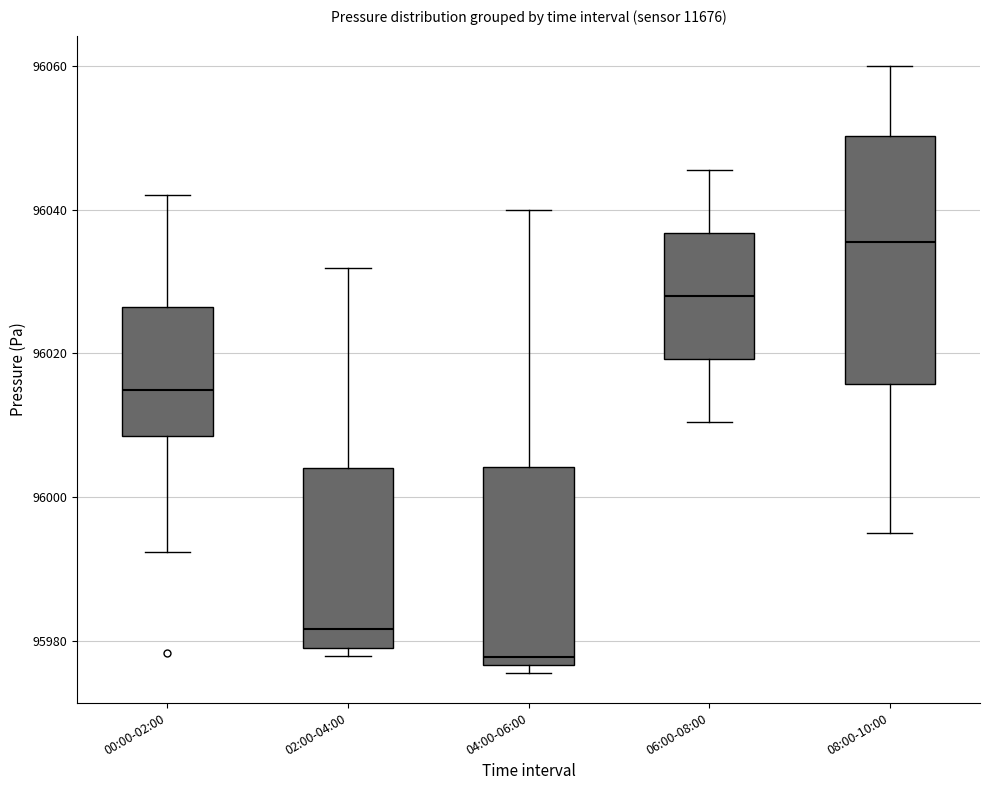

Where does the median line of the box for 08:00-10:00 sit on the y-axis? The values are not printed on the chart, so give them approximately, as read against the axis.

96036